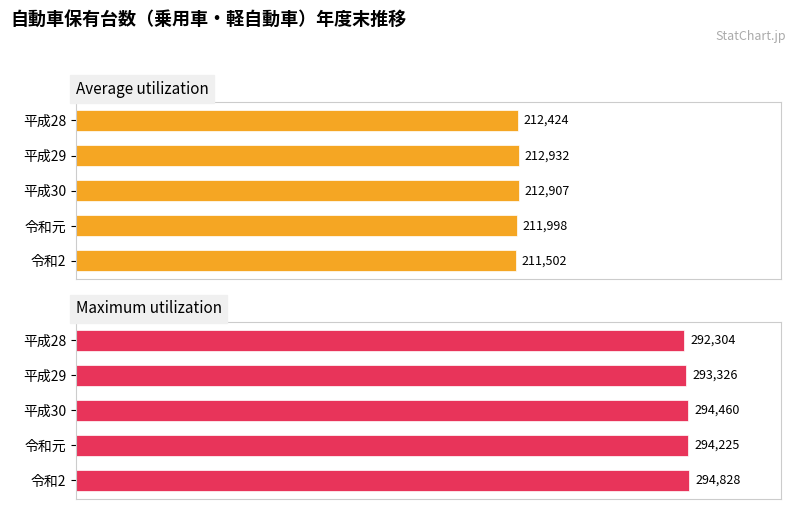

What is the value of the Average utilization bar at the 1st from the left?

212424